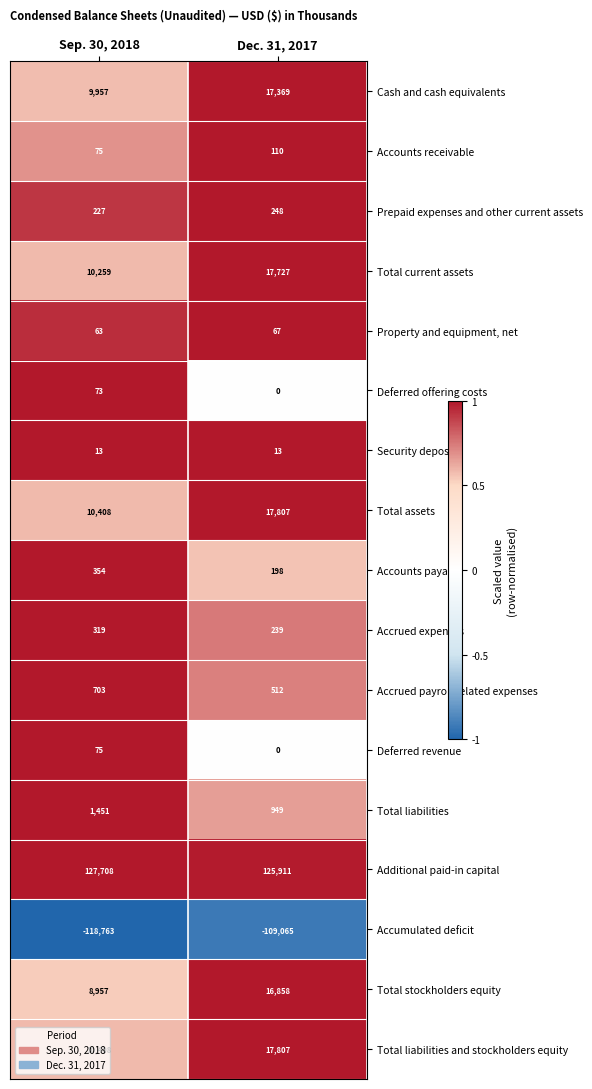

What is the smallest value displayed?

-118763